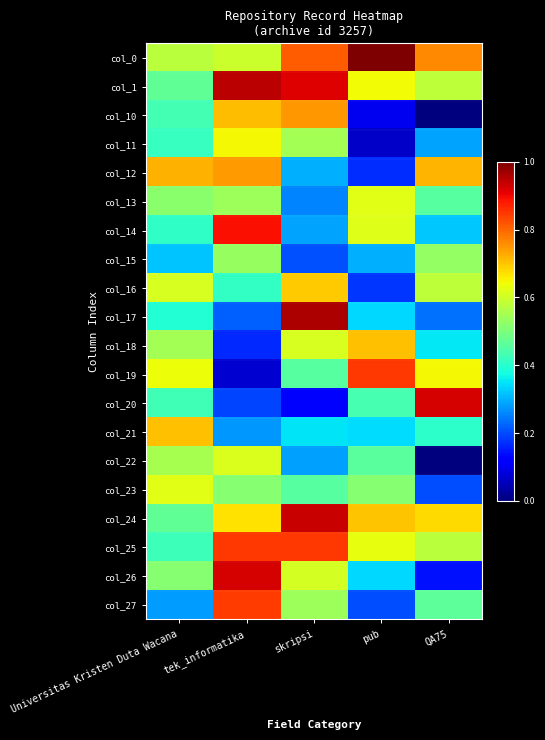

Which has a higher value, pub or tek_informatika?

pub